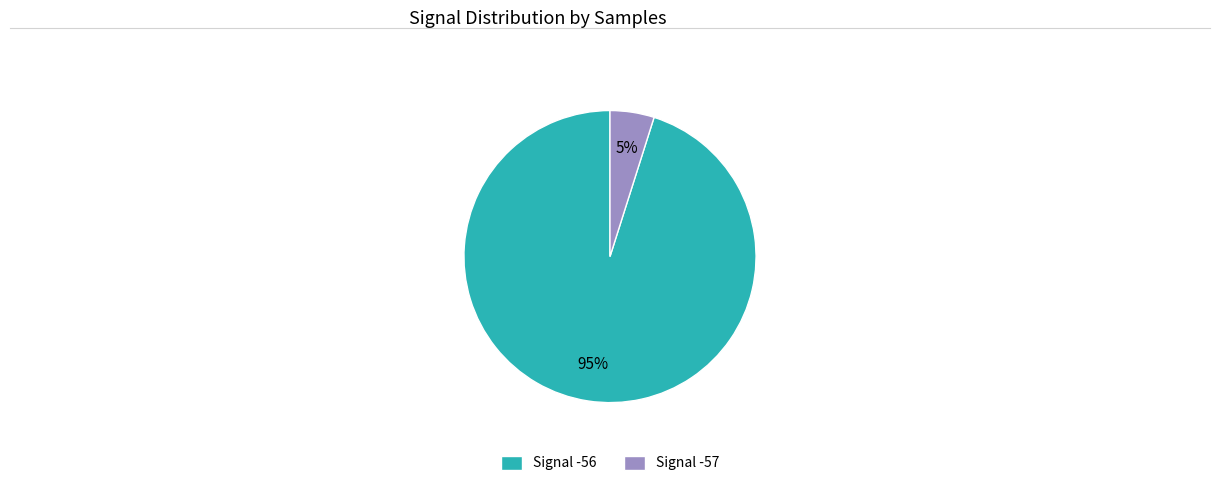

How many segments does this pie chart have?

2